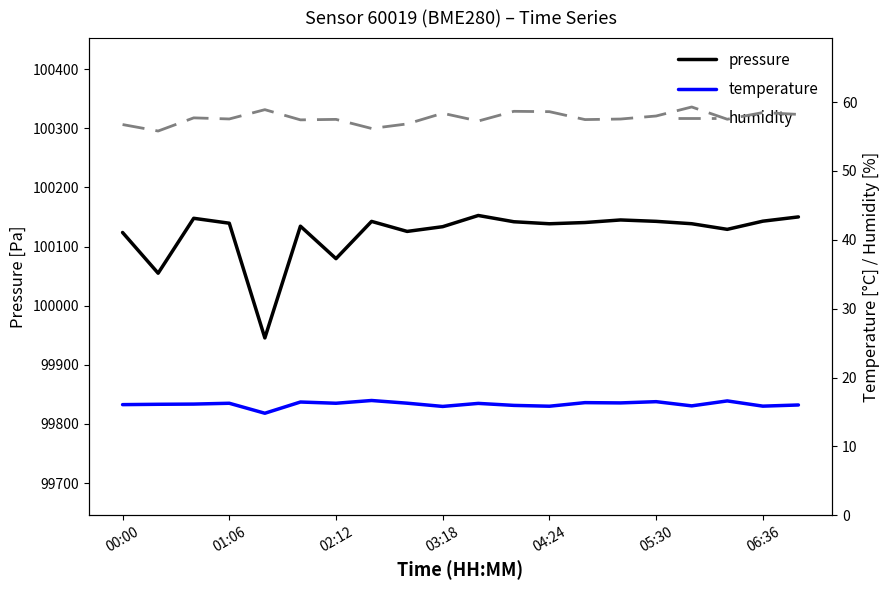

True or false: temperature and humidity cross at least once.

False